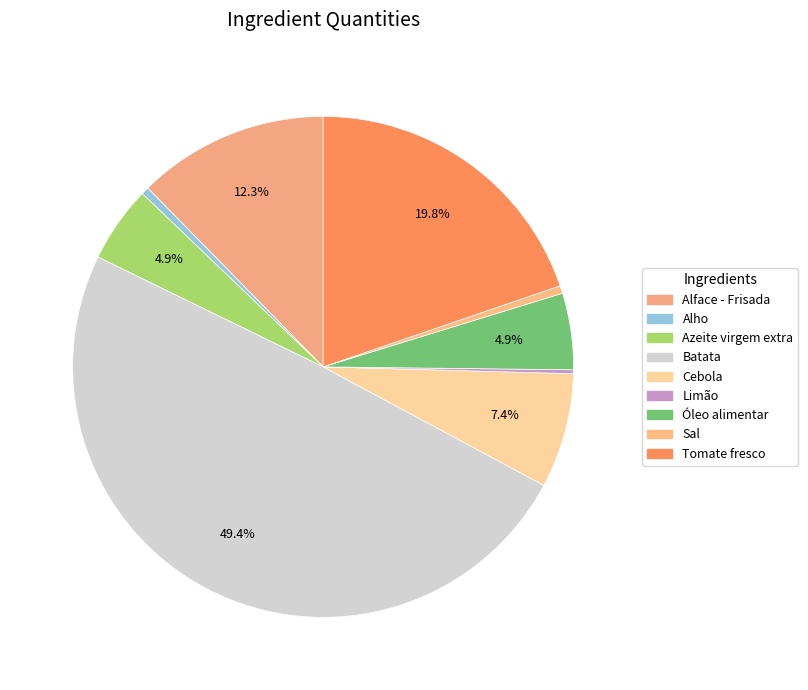

What is the change in value from Azeite virgem extra to Tomate fresco?

+30.0